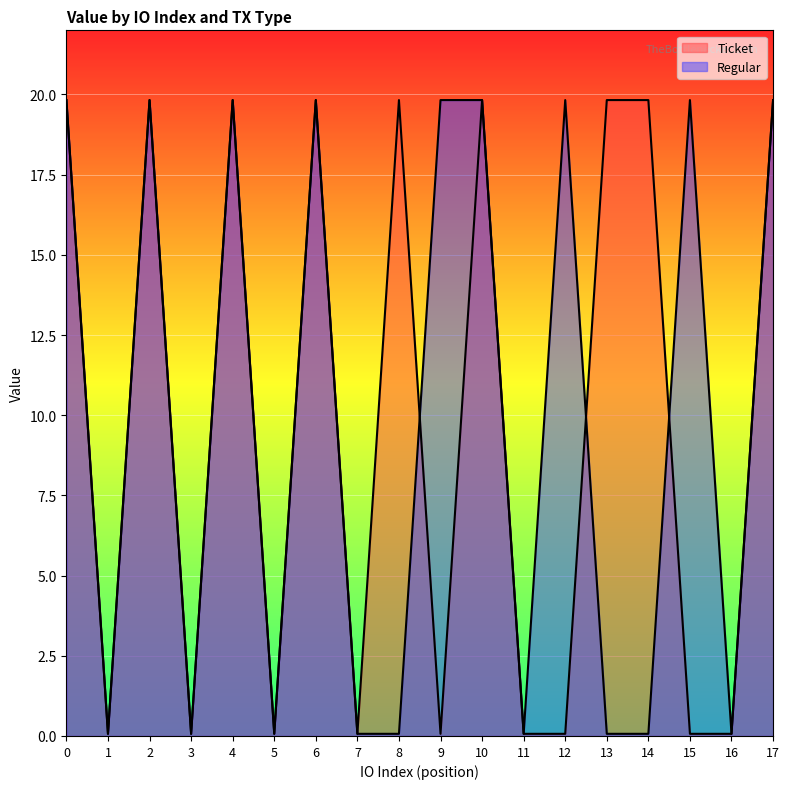

The Ticket series shows 0.1 at 7. True or false?

True